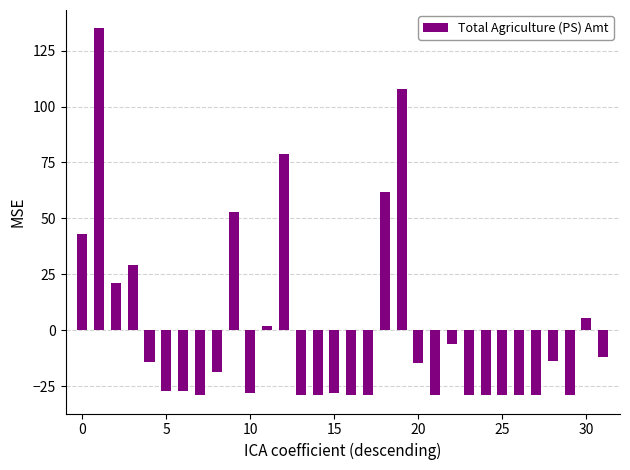

What is the value of the 26th bar from the left?

-29.0